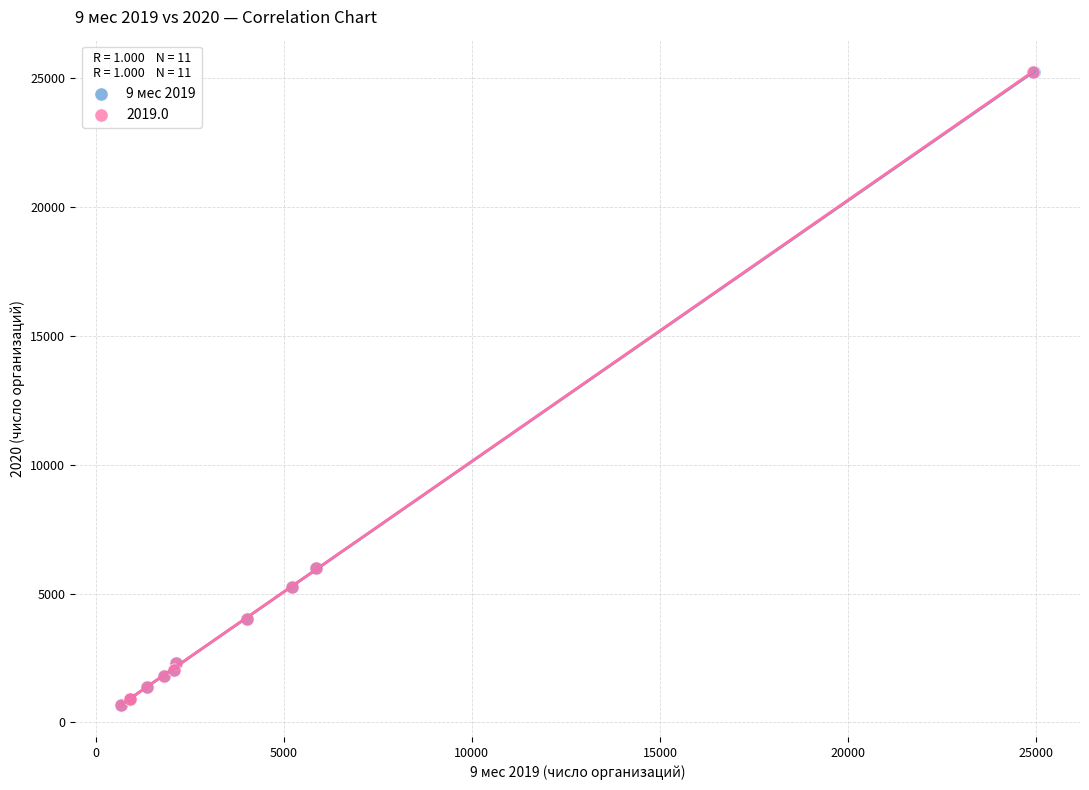

What are all the series names shown in the legend?

9 мес 2019, 2019.0